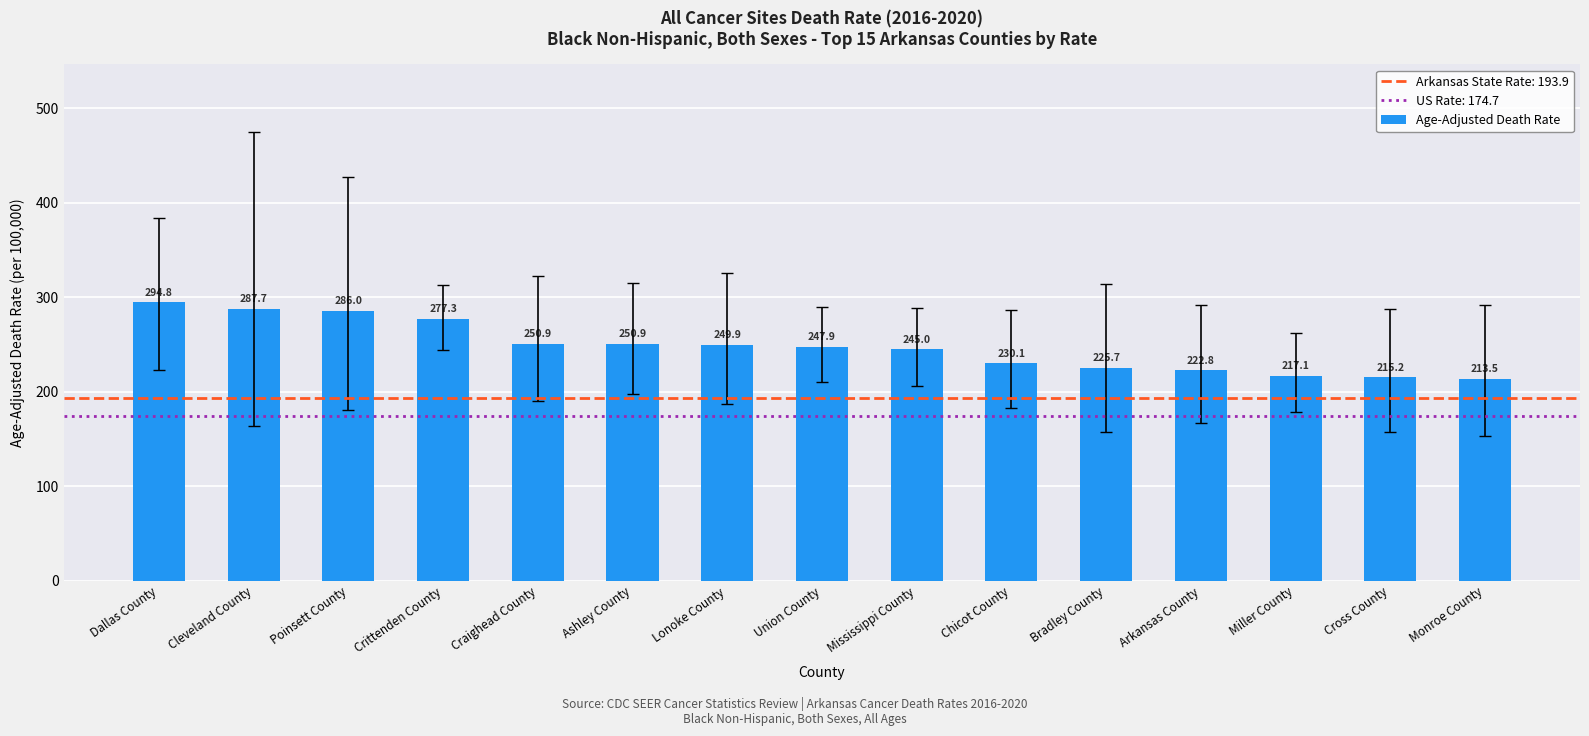

What value does the data have at Miller County?

217.1